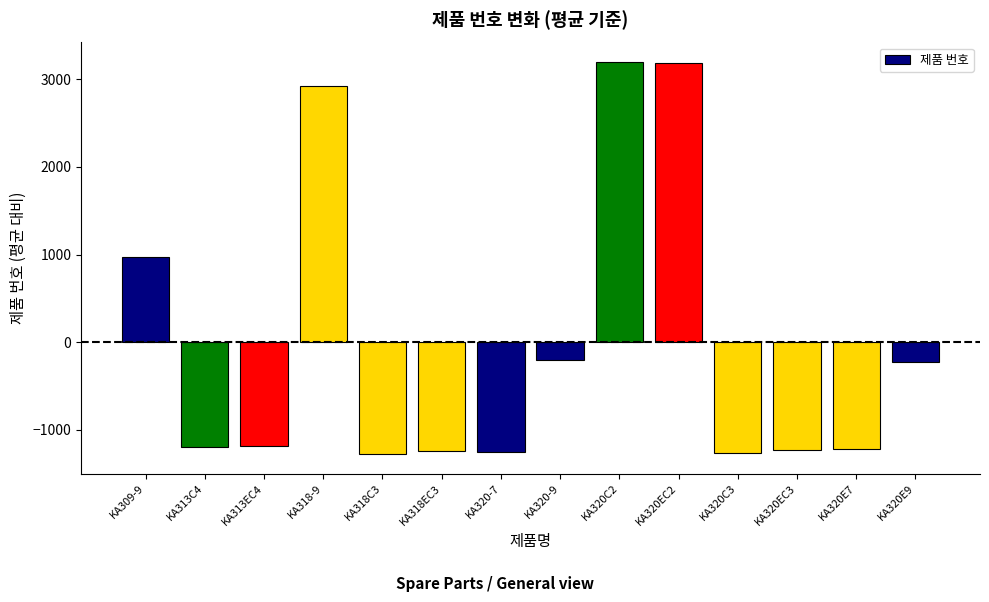

What position from the right is KA313EC4?

12